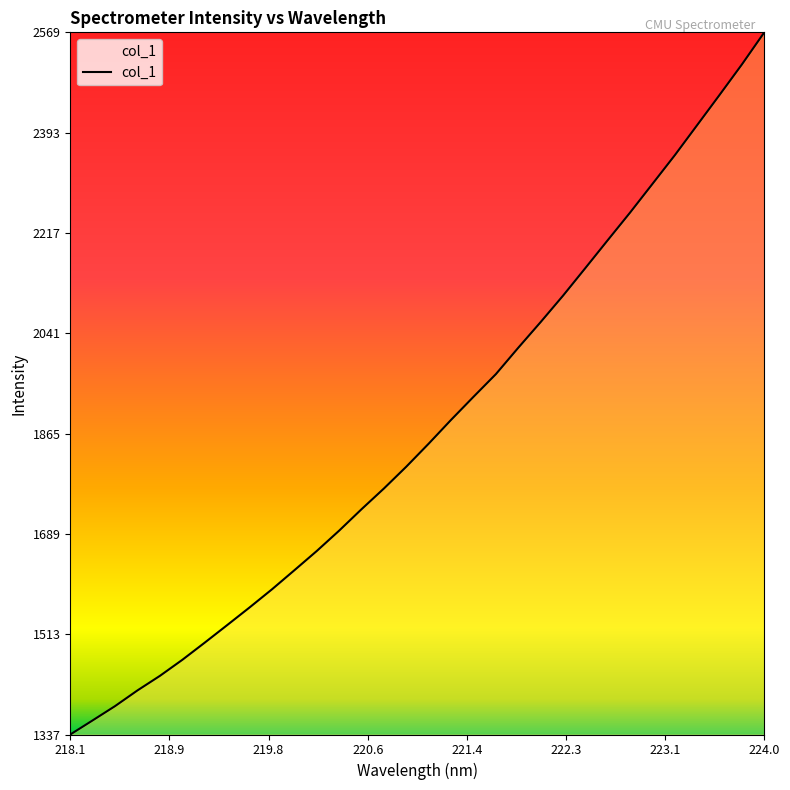

What is the smallest value displayed?

1336.7